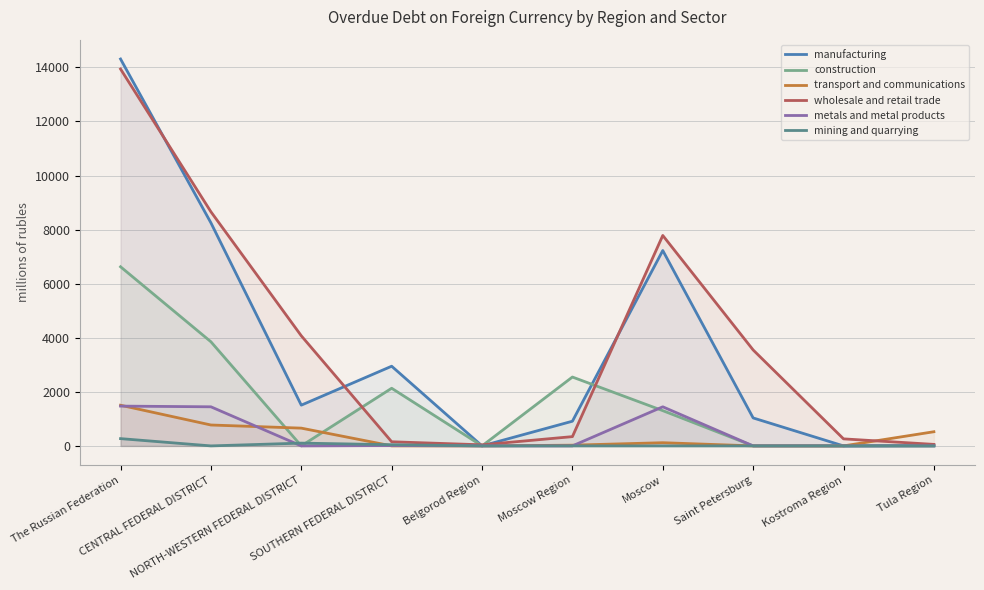

Reading right to left, extract all data points from this chart.

manufacturing: Tula Region=15	Kostroma Region=0	Saint Petersburg=1034	Moscow=7226	Moscow Region=913	Belgorod Region=0	SOUTHERN FEDERAL DISTRICT=2947	NORTH-WESTERN FEDERAL DISTRICT=1507	CENTRAL FEDERAL DISTRICT=8250	The Russian Federation=14309
construction: Tula Region=0	Kostroma Region=0	Saint Petersburg=0	Moscow=1304	Moscow Region=2547	Belgorod Region=0	SOUTHERN FEDERAL DISTRICT=2132	NORTH-WESTERN FEDERAL DISTRICT=0	CENTRAL FEDERAL DISTRICT=3851	The Russian Federation=6625
transport and communications: Tula Region=524	Kostroma Region=0	Saint Petersburg=0	Moscow=118	Moscow Region=27	Belgorod Region=0	SOUTHERN FEDERAL DISTRICT=1	NORTH-WESTERN FEDERAL DISTRICT=657	CENTRAL FEDERAL DISTRICT=773	The Russian Federation=1504
wholesale and retail trade: Tula Region=56	Kostroma Region=260	Saint Petersburg=3548	Moscow=7783	Moscow Region=343	Belgorod Region=40	SOUTHERN FEDERAL DISTRICT=153	NORTH-WESTERN FEDERAL DISTRICT=4072	CENTRAL FEDERAL DISTRICT=8659	The Russian Federation=13939
metals and metal products: Tula Region=0	Kostroma Region=0	Saint Petersburg=0	Moscow=1446	Moscow Region=0	Belgorod Region=0	SOUTHERN FEDERAL DISTRICT=14	NORTH-WESTERN FEDERAL DISTRICT=0	CENTRAL FEDERAL DISTRICT=1446	The Russian Federation=1472
mining and quarrying: Tula Region=0	Kostroma Region=0	Saint Petersburg=0	Moscow=0	Moscow Region=0	Belgorod Region=0	SOUTHERN FEDERAL DISTRICT=44	NORTH-WESTERN FEDERAL DISTRICT=103	CENTRAL FEDERAL DISTRICT=0	The Russian Federation=269